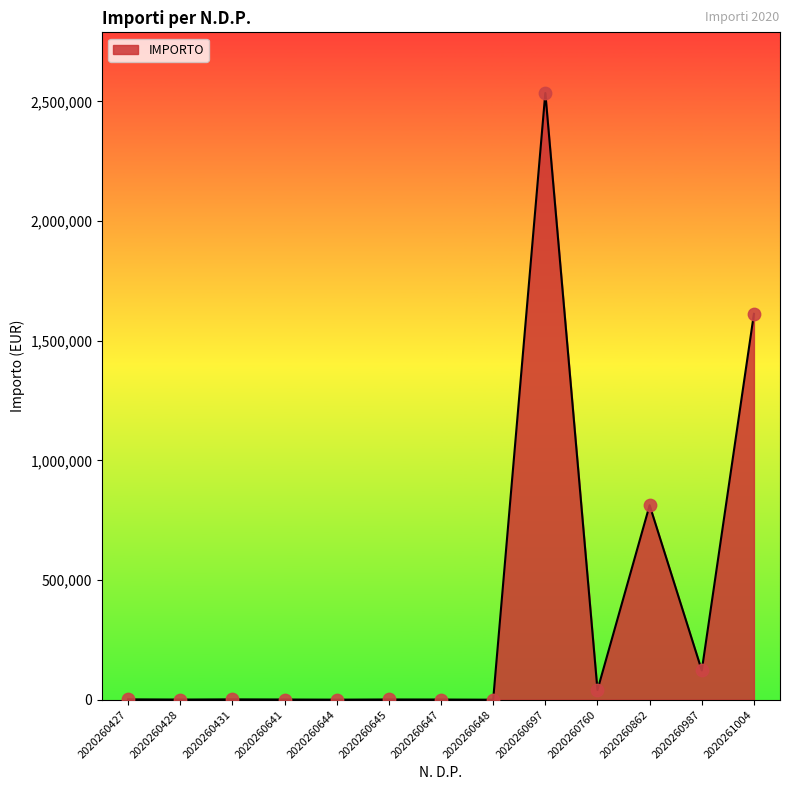

Between 2020261004 and 2020260647, which is larger?

2020261004